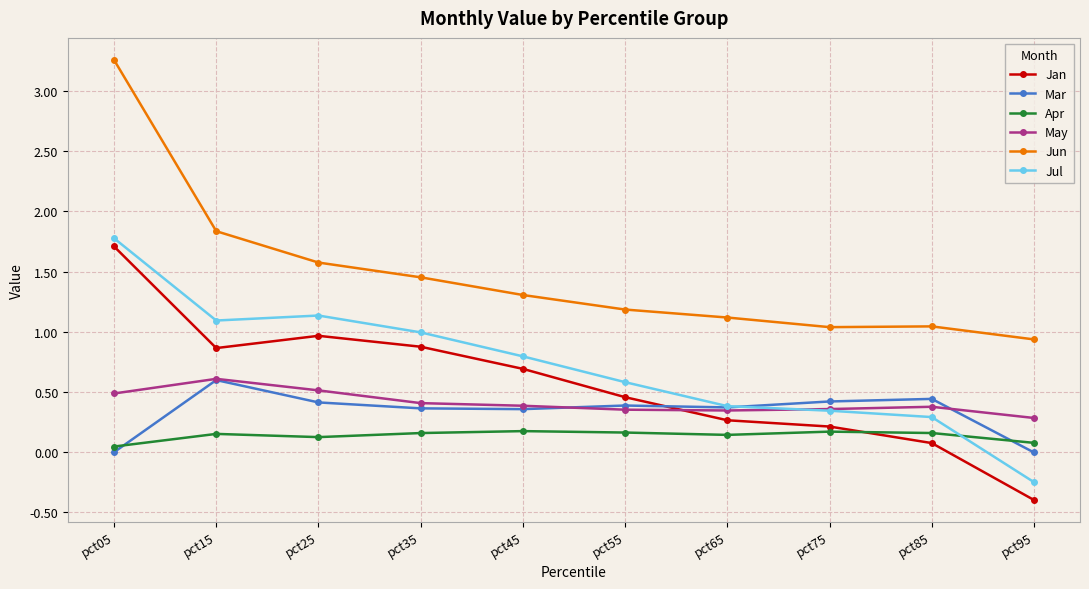

Between pct05 and pct25, which series saw the biggest shift?

Jun